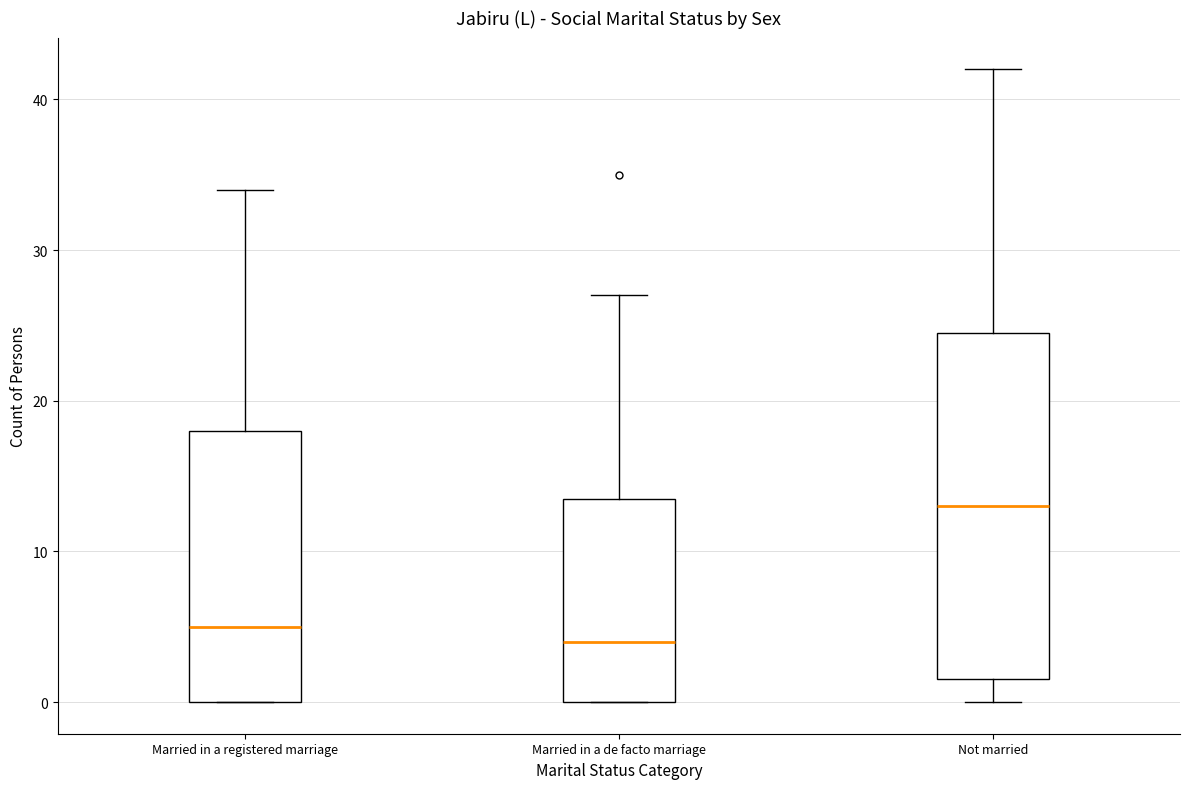

Which box is the tallest, from its lower edge to its upper edge?

Not married